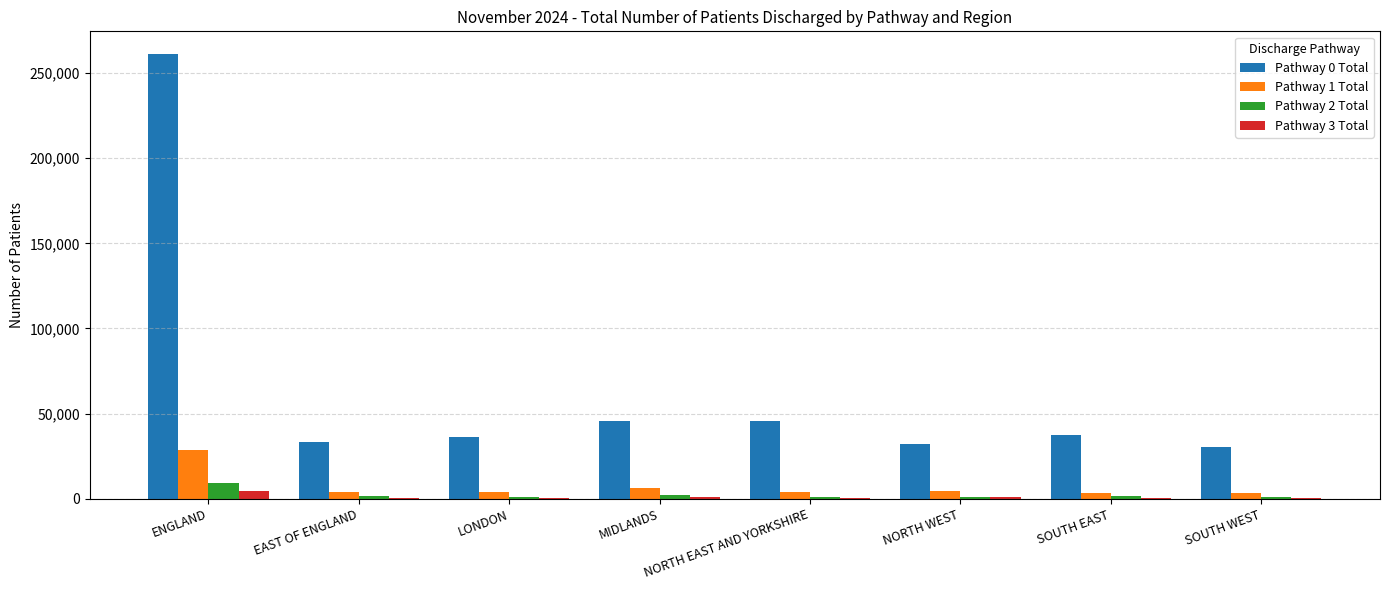

What is the greatest value displayed?

261434